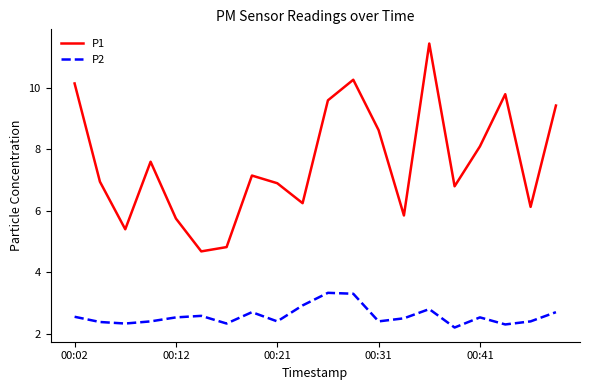

What are all the series names shown in the legend?

P1, P2